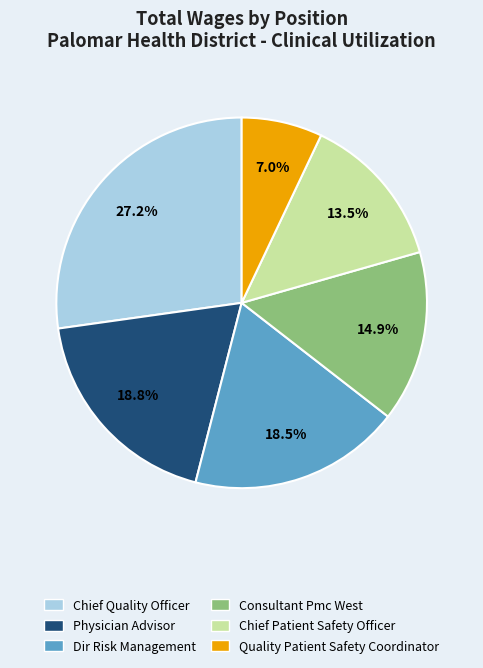

Combined, what portion of the pie is Physician Advisor and Chief Patient Safety Officer?

32.3%